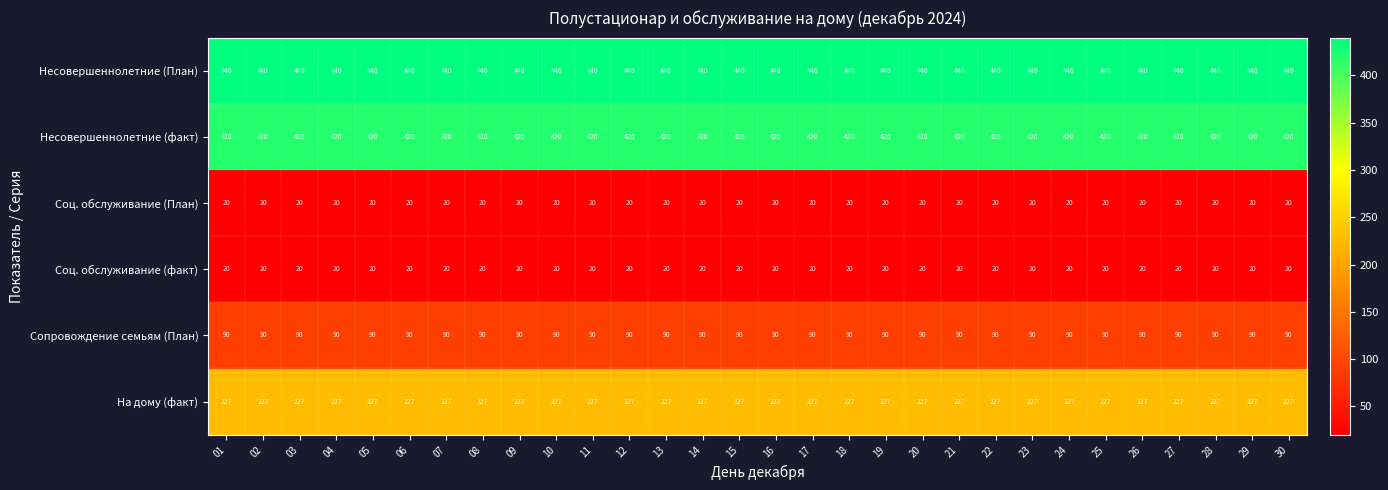

What is the maximum value shown in the chart?

440